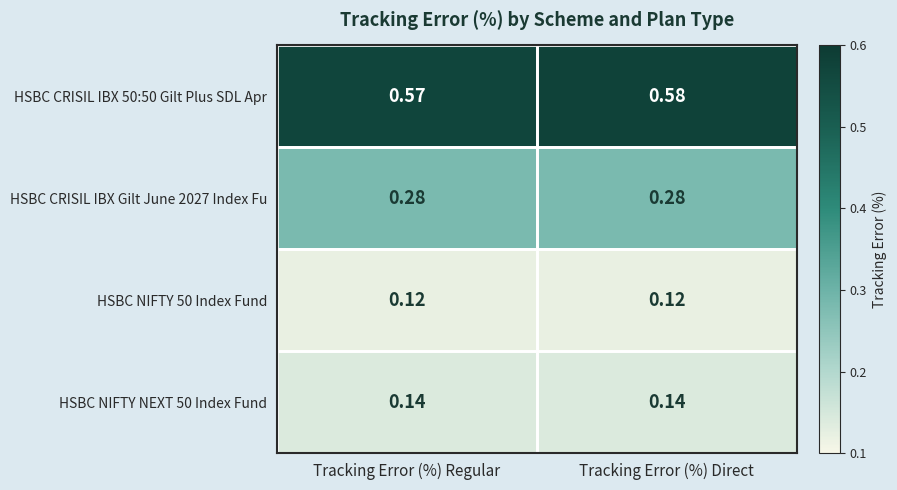

At how many categories does at least one series exceed 0?

2